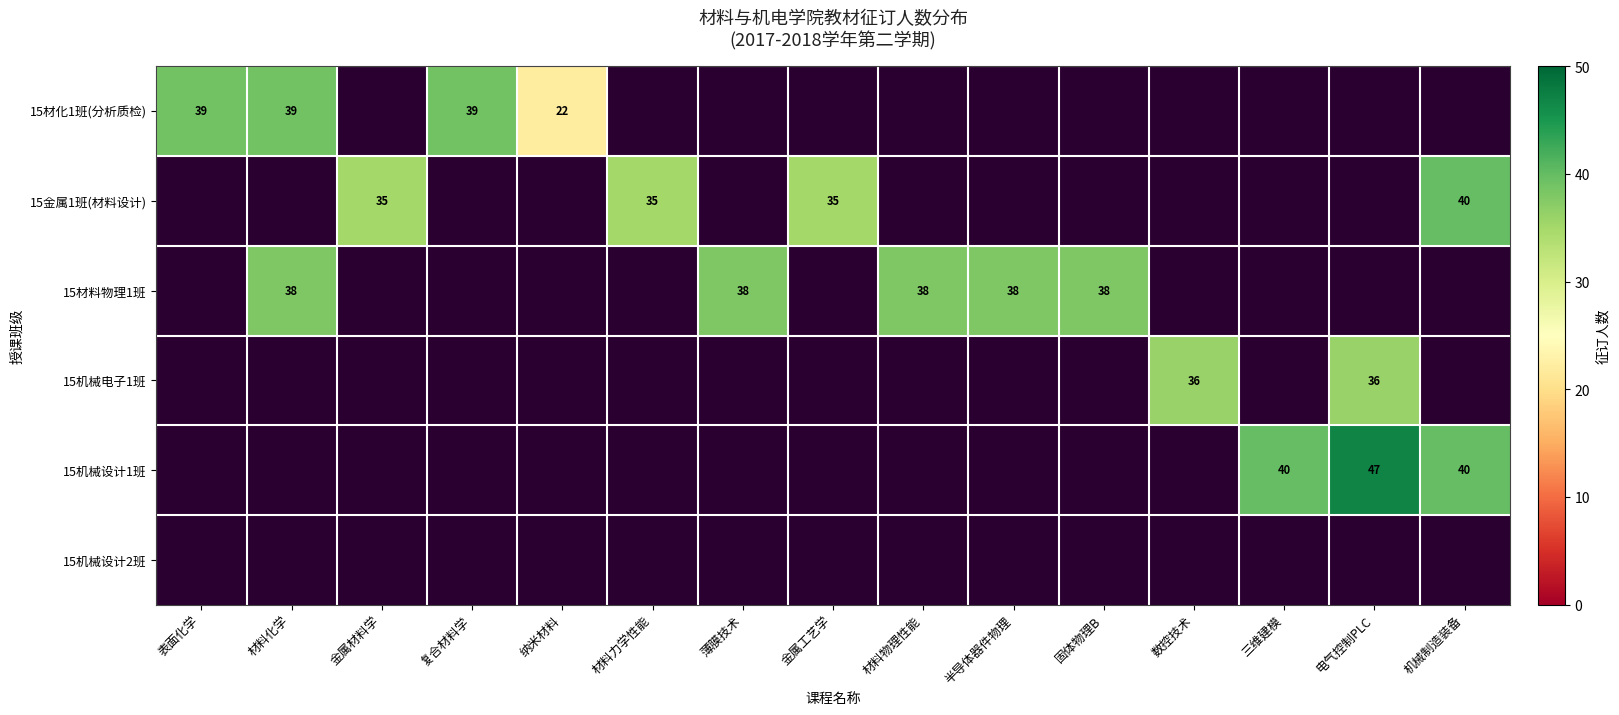

True or false: 15材化1班(分析质检) has a value of 27 at 复合材料学.

False